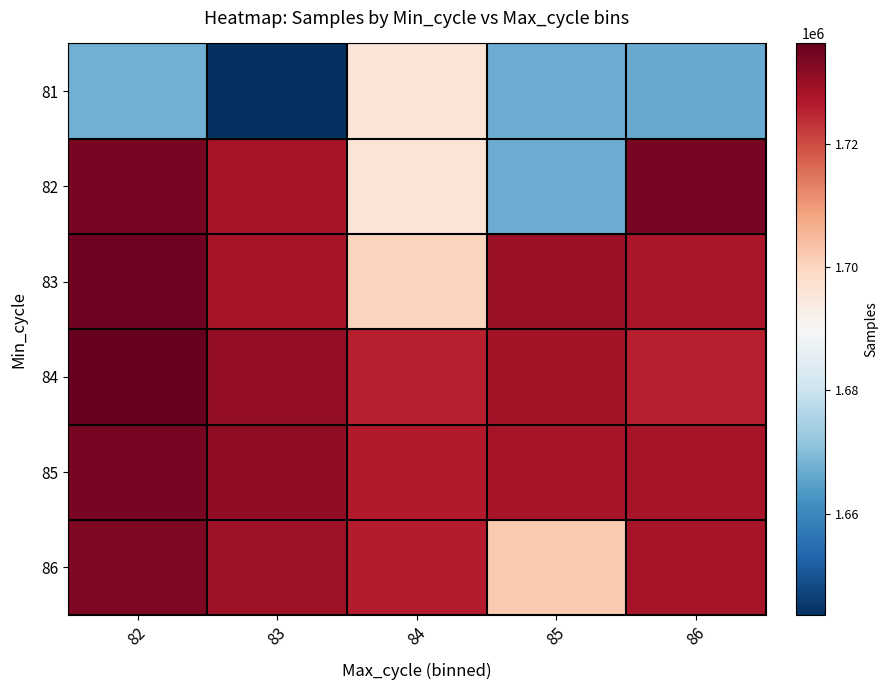

How many data points does each series have?

5